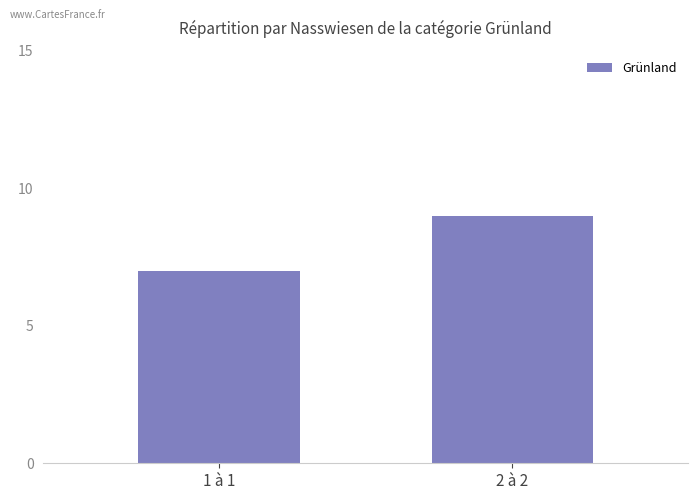

Read the value at 2 à 2.

9